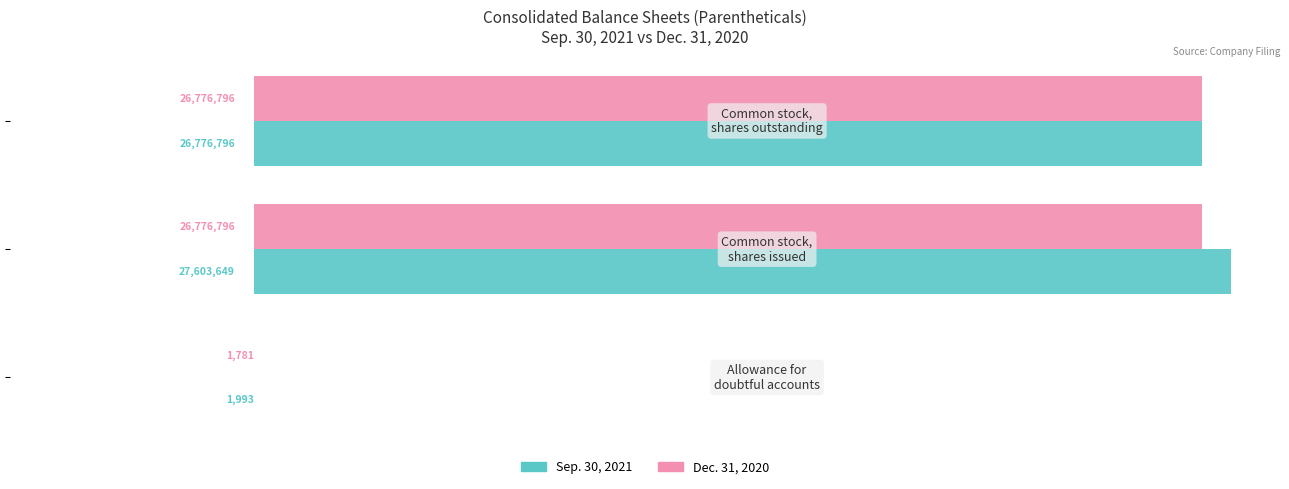

What are all the series names shown in the legend?

Sep. 30, 2021, Dec. 31, 2020